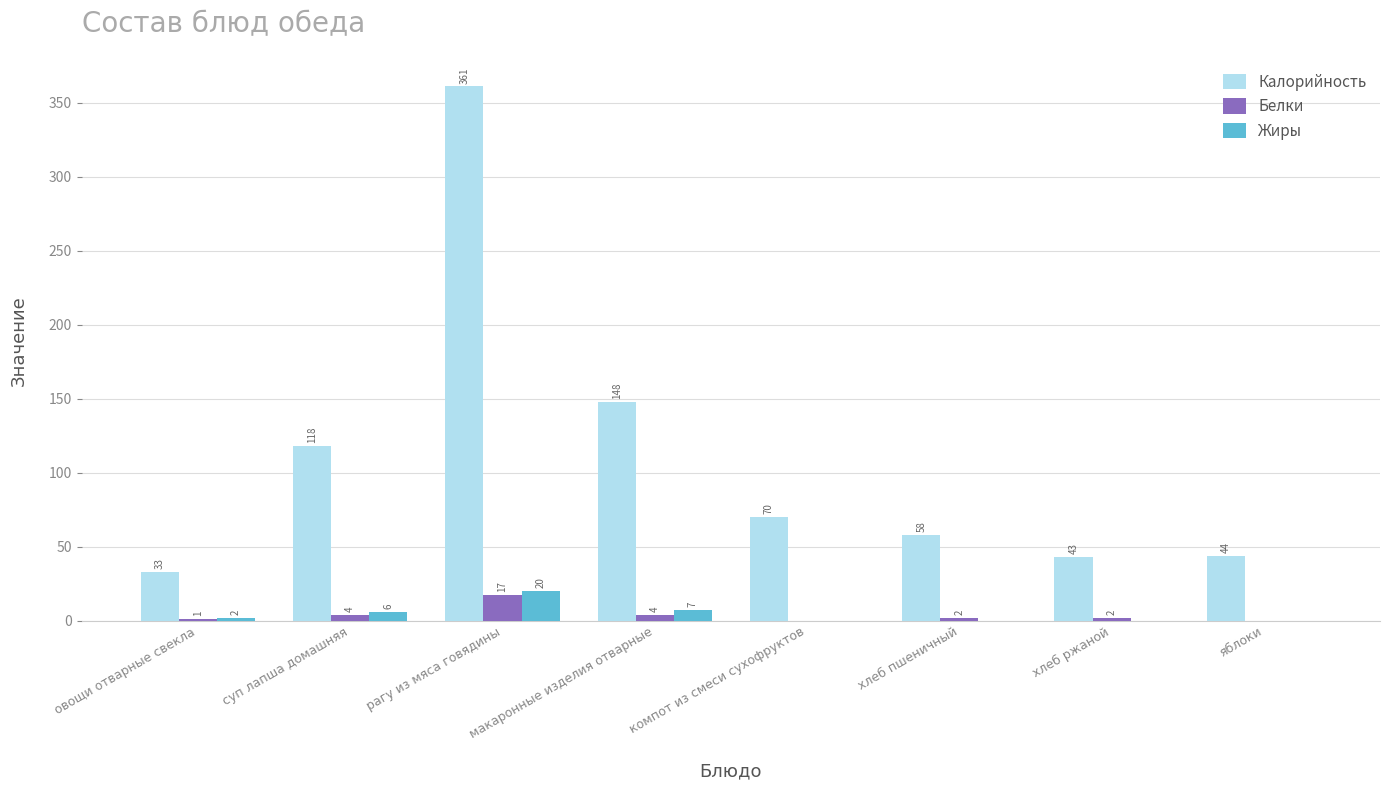

Is it true that Белки equals 1 at овощи отварные свекла?

True